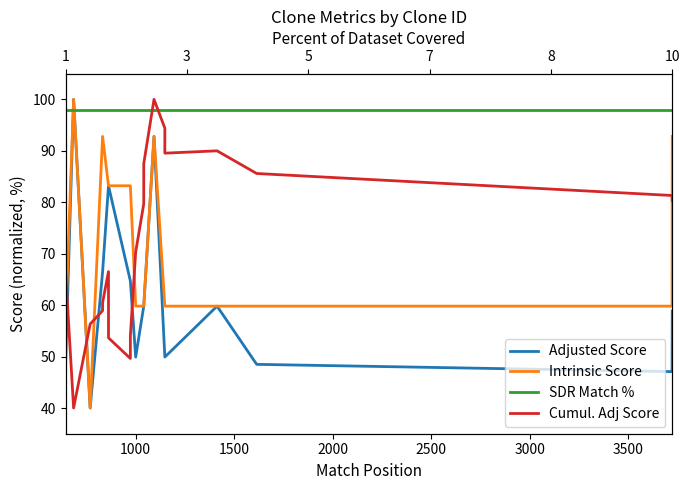

True or false: Adjusted Score has more than 2 interior local peaks.

True